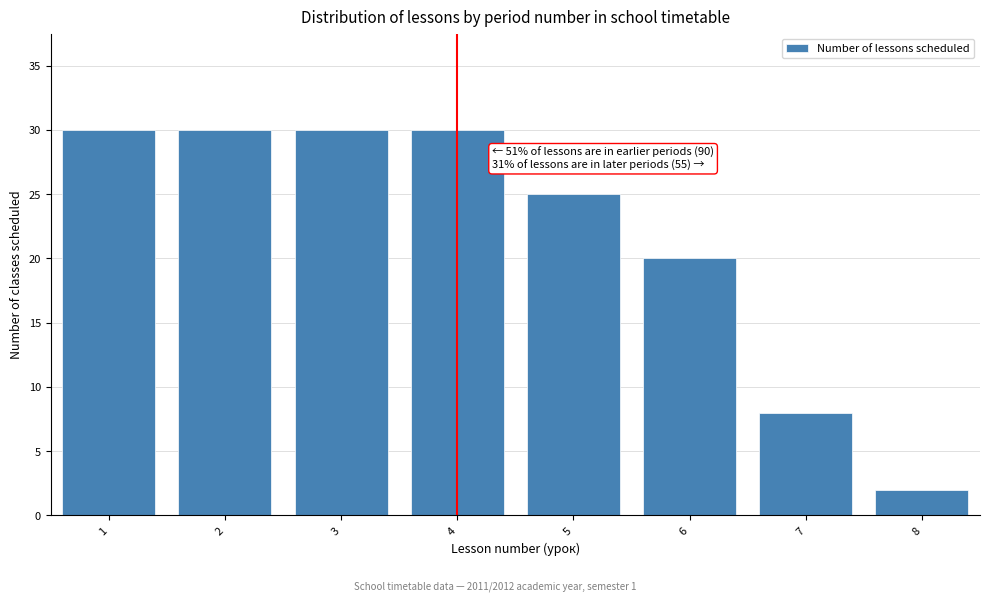

Reading left to right, extract all data points from this chart.

1=30	2=30	3=30	4=30	5=25	6=20	7=8	8=2